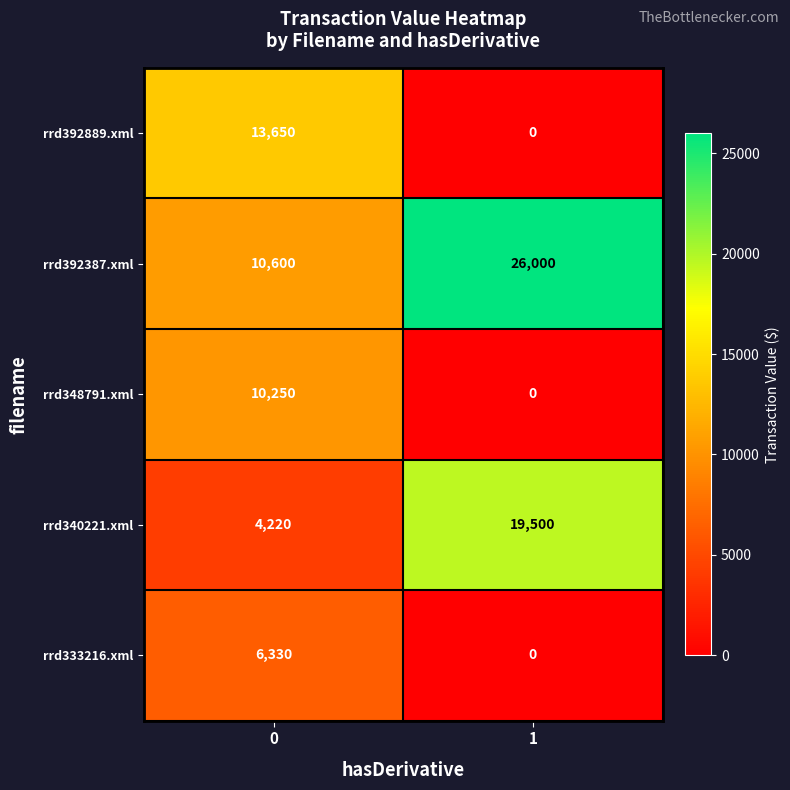

Is it true that rrd340221.xml equals 19500 at 1?

True